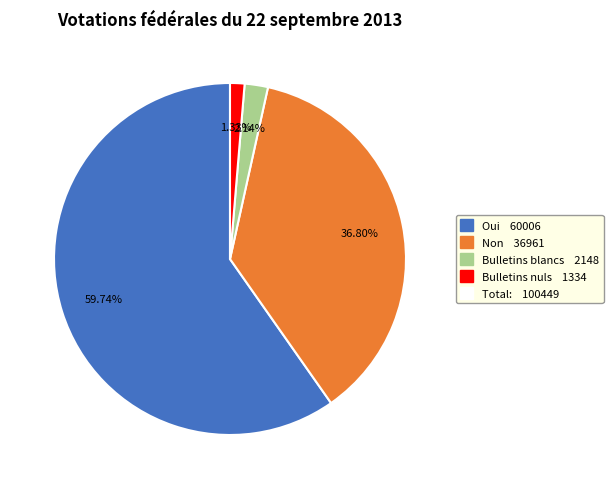

Is there any slice that represents more than half of the pie?

Yes